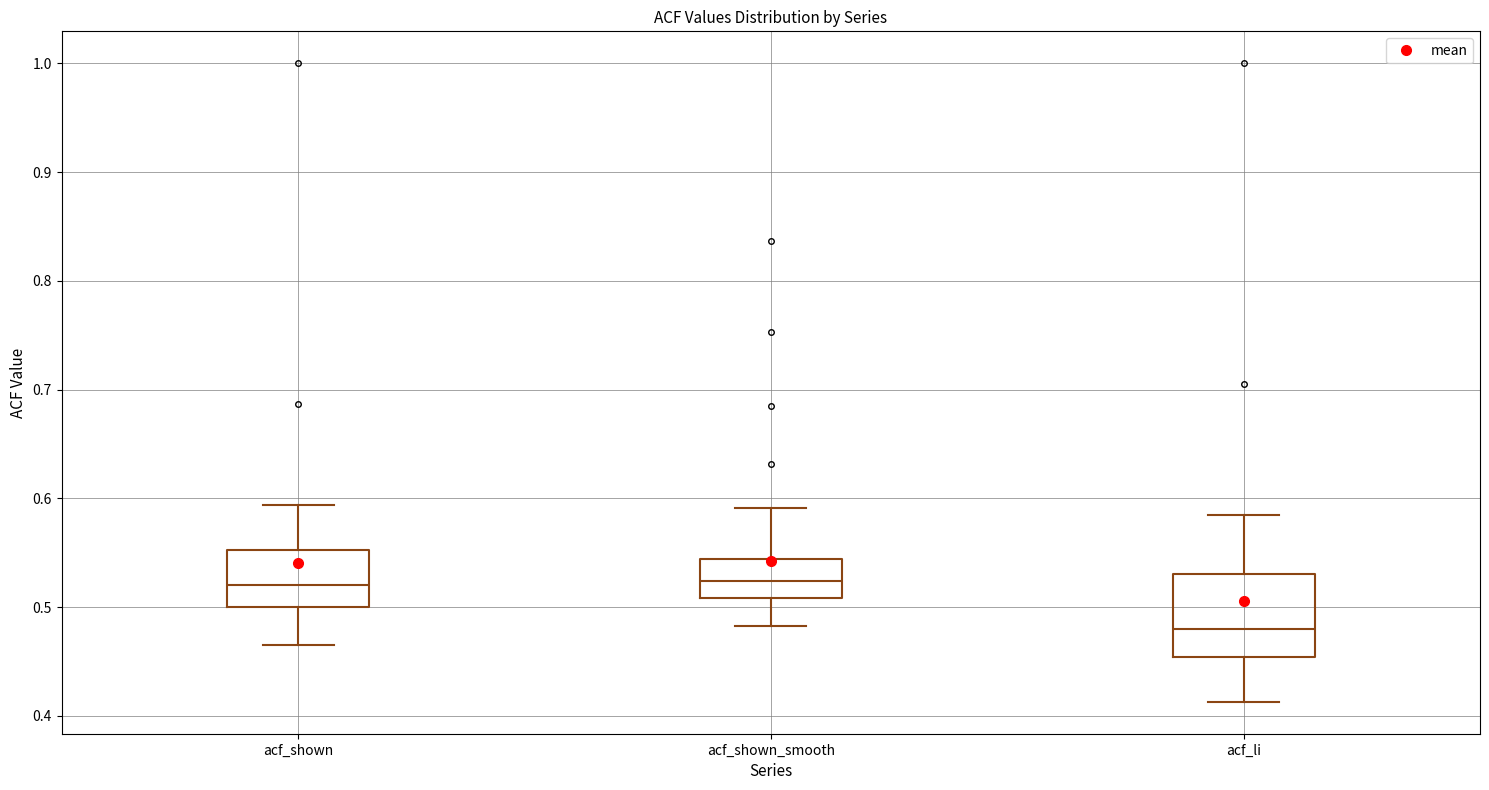

Reading left to right, read every box against the y-axis: the position of its median line, the range the box covers, and the ends of its whiskers. The values are not printed on the chart, so give them approximately, as read against the axis.

acf_shown: median 0.52, box 0.50 to 0.55, whiskers 0.47 to 0.59
acf_shown_smooth: median 0.52, box 0.51 to 0.54, whiskers 0.48 to 0.59
acf_li: median 0.48, box 0.45 to 0.53, whiskers 0.41 to 0.59